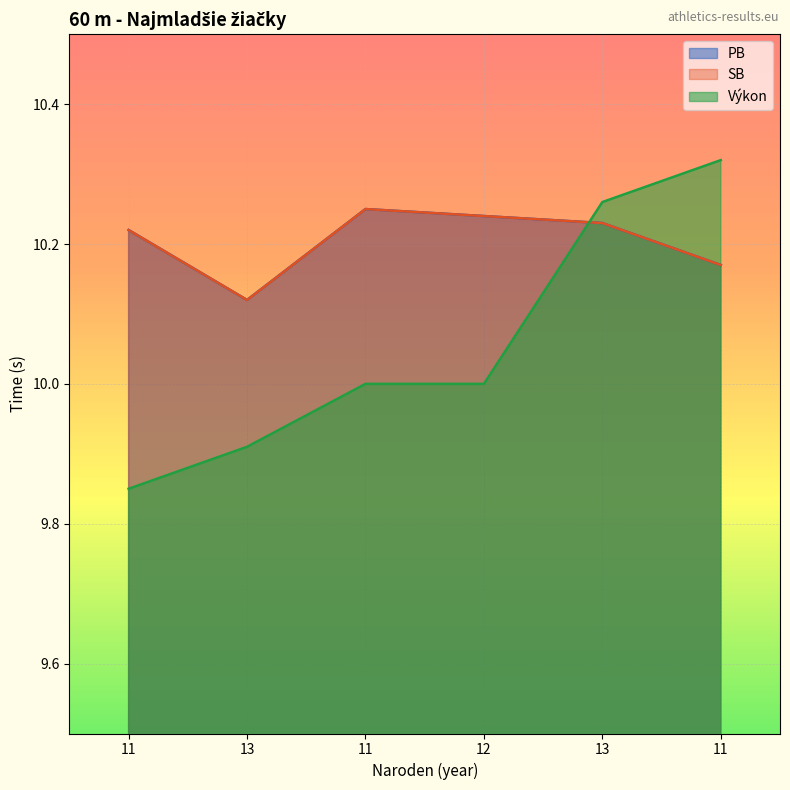

Reading right to left, what are all the values shown in this chart?

PB: 11=10.2	13=10.2	12=10.2	11=10.2	13=10.1	11=10.2
SB: 11=10.2	13=10.2	12=10.2	11=10.2	13=10.1	11=10.2
Výkon: 11=10.3	13=10.3	12=10.0	11=10.0	13=9.9	11=9.8